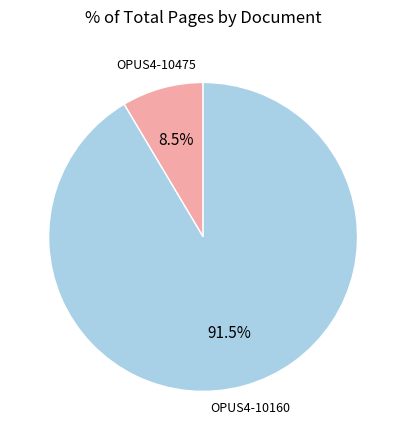

Does OPUS4-10160 account for over 50% of the chart?

Yes